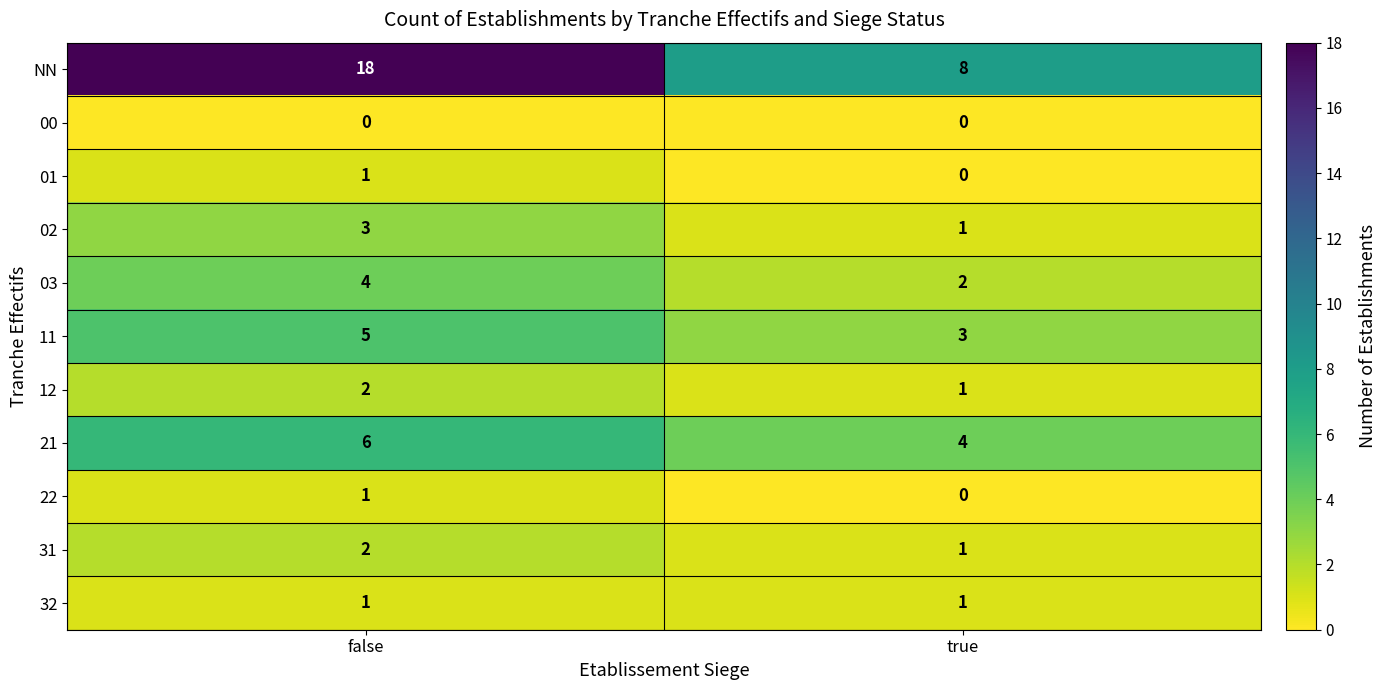

What is the difference between the maximum and minimum values in the NN series?

10